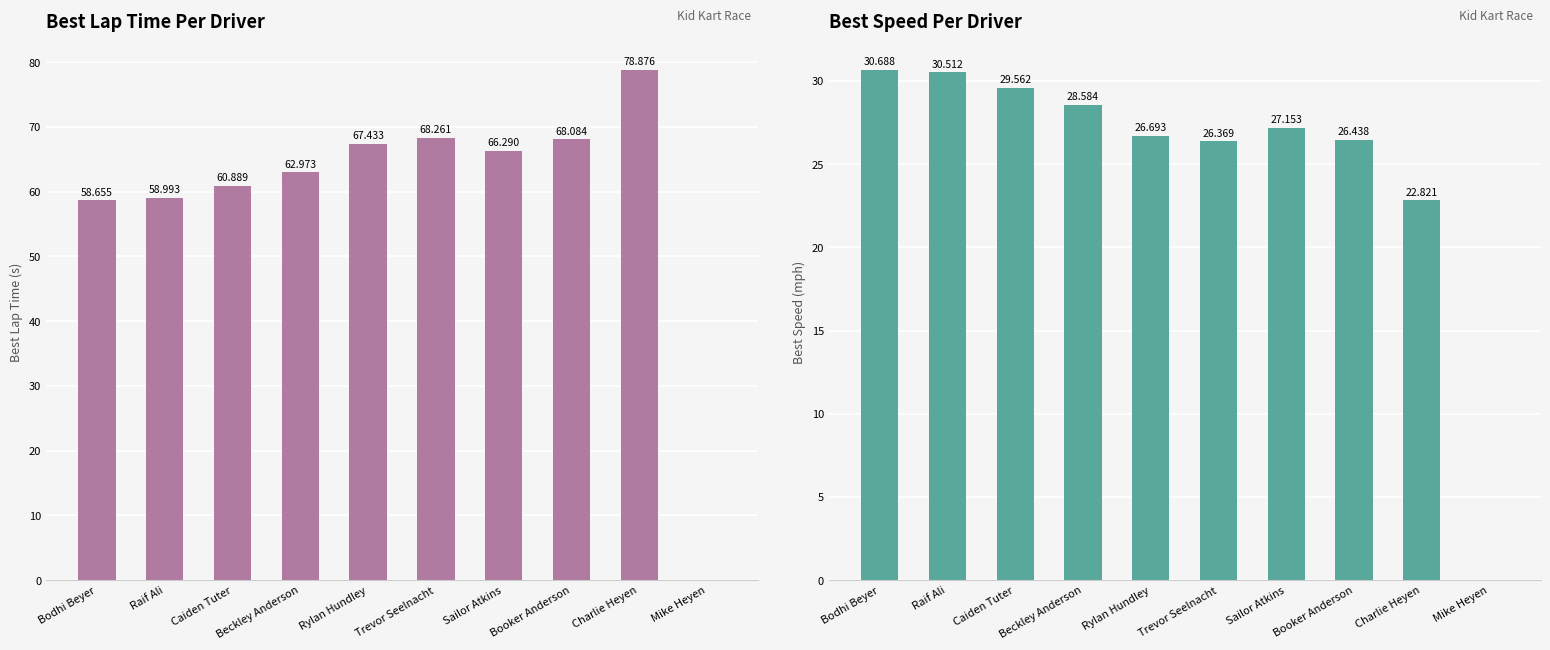

What is the sum of all Best Speed (mph) values?

248.8